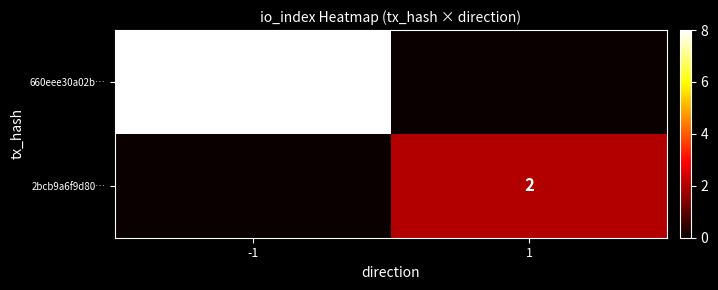

Is it true that 2bcb9a6f9d80… equals 1 at 1?

False